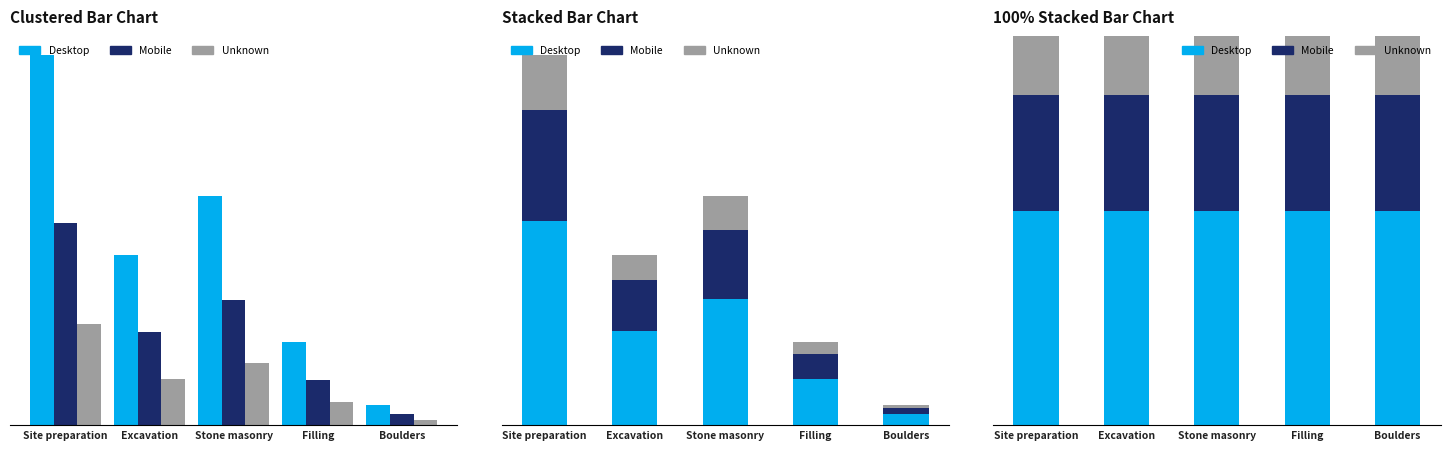

How many bars are there in each group?

3